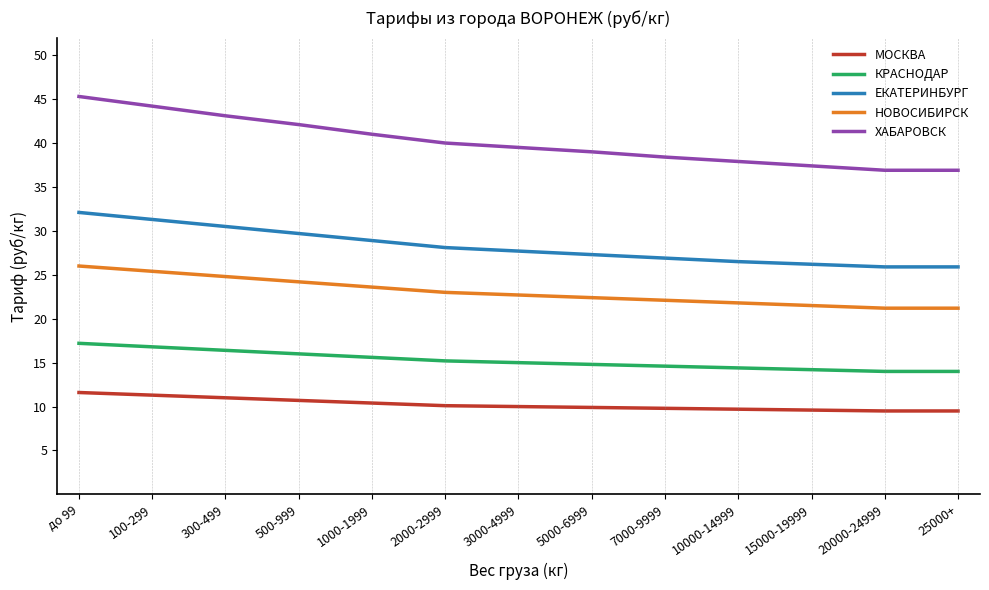

Is the value of ХАБАРОВСК at 15000-19999 greater than the value of НОВОСИБИРСК at 15000-19999?

Yes